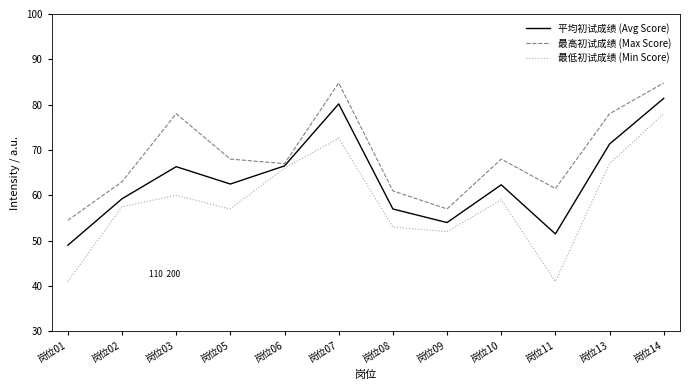

At 岗位14, list the series in order from largest to smallest.

最高初试成绩 (Max Score), 平均初试成绩 (Avg Score), 最低初试成绩 (Min Score)